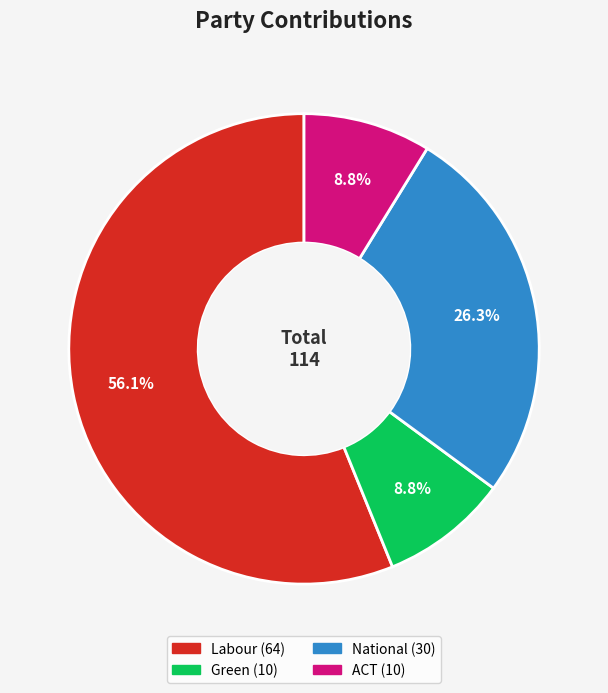

Which category has the biggest portion of the pie?

Labour